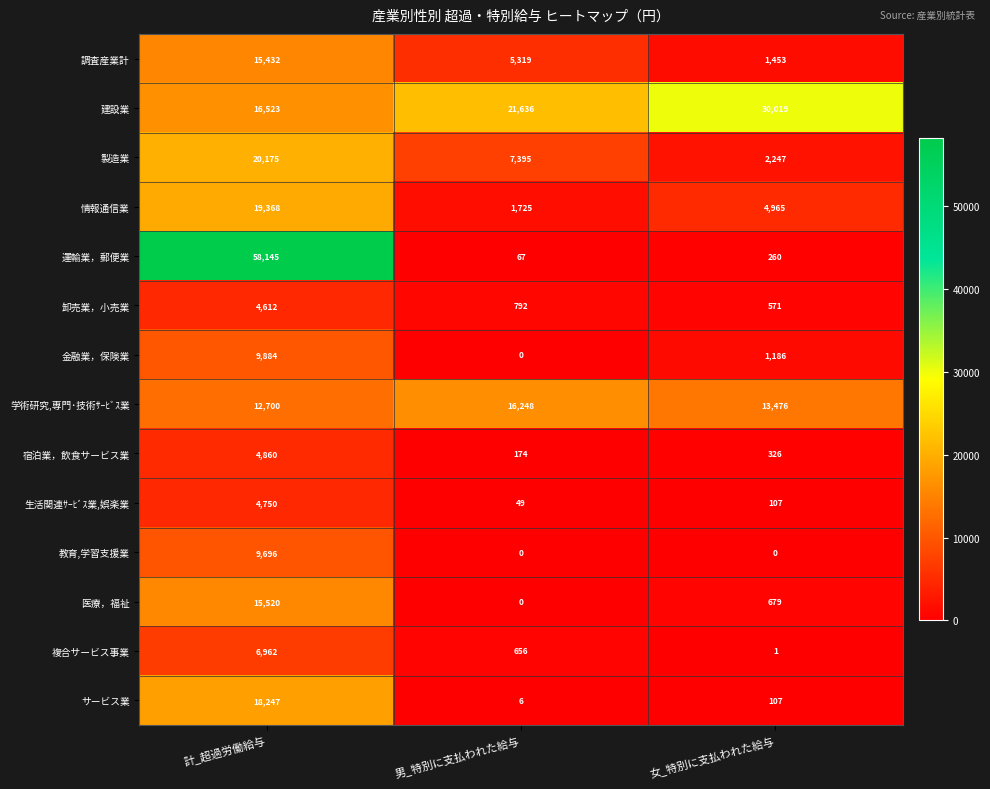

The value of 金融業，保険業 at 女_特別に支払われた給与 is 1186. True or false?

True